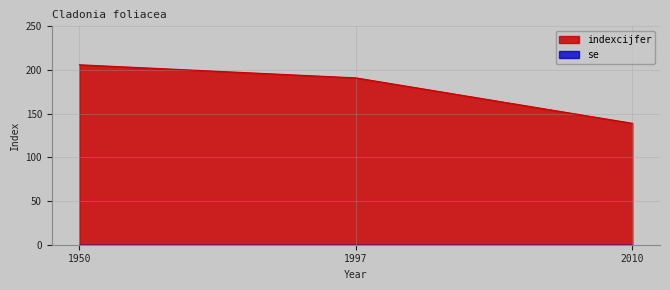

What is the average value?

179